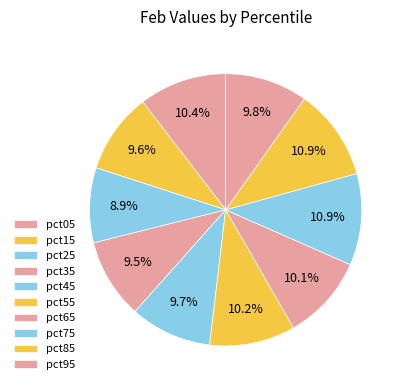

To the nearest percent, what is the combined percentage of pct05 and pct45?

20%